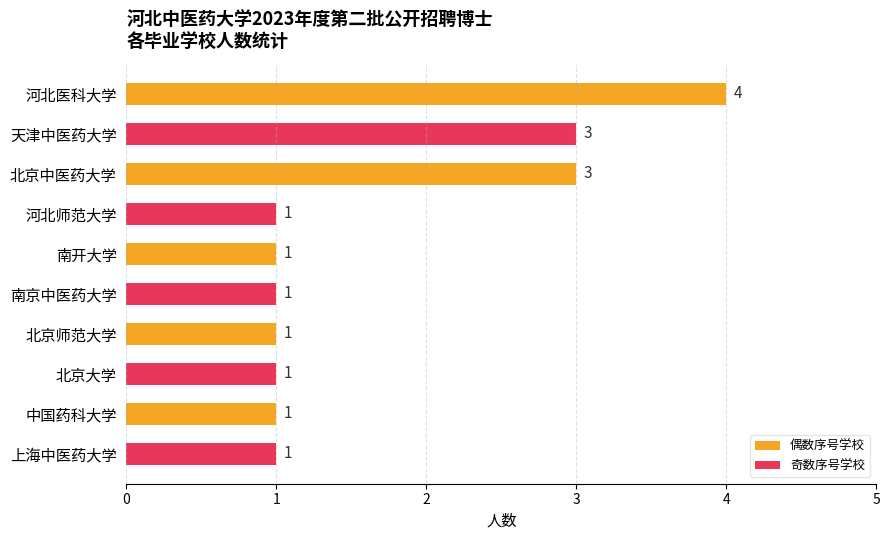

How many bars are there in total?

10